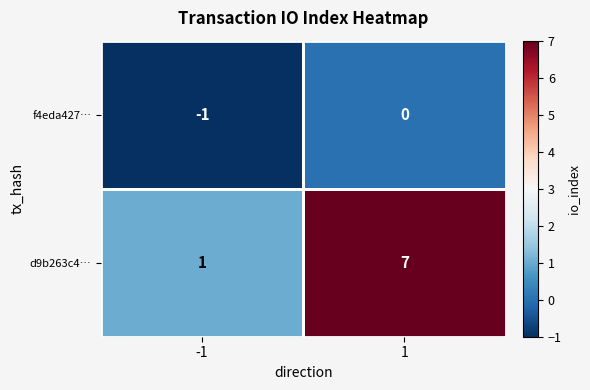

Is the value of f4eda427… at 1 greater than the value of d9b263c4… at 1?

No